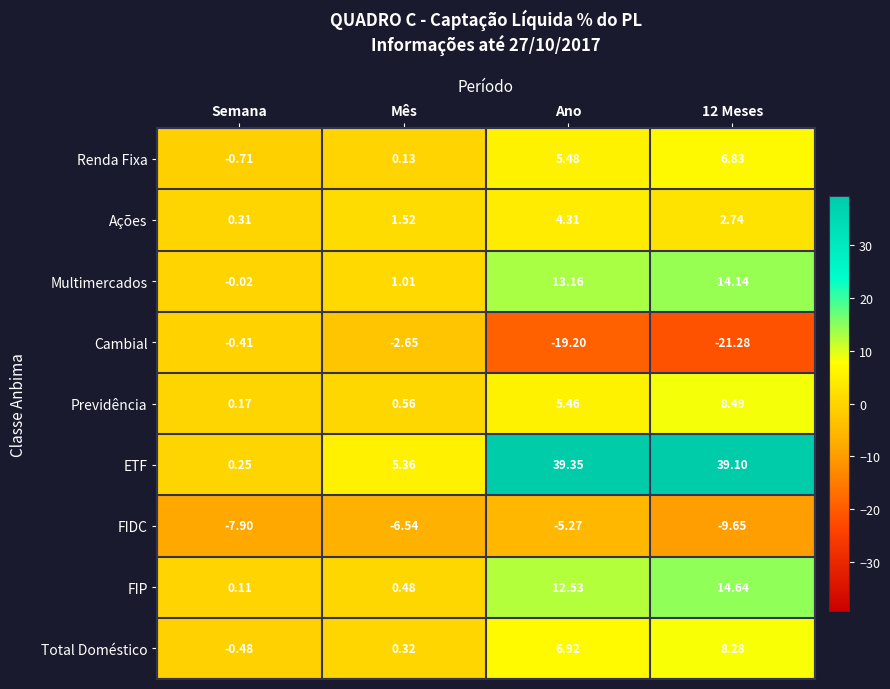

At which label is Ações closest to 2?

Mês